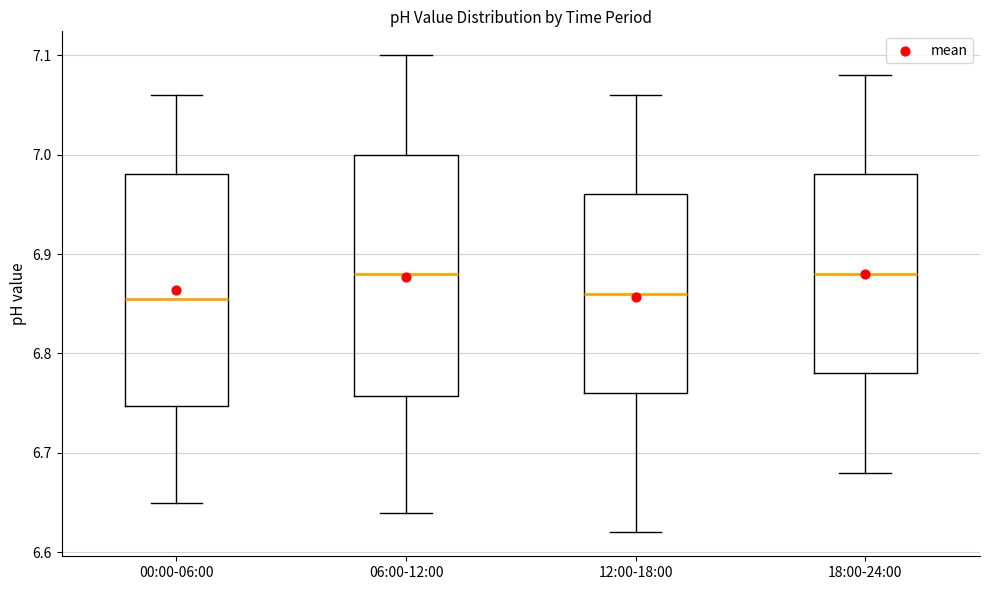

Reading left to right, transcribe this box plot: for each box, give where its median line is, the range the box spans, and where its two whiskers end, as read against the y-axis. The values are not printed on the chart, so give them approximately, as read against the axis.

00:00-06:00: median 6.86, box 6.75 to 6.98, whiskers 6.65 to 7.06
06:00-12:00: median 6.88, box 6.76 to 7.00, whiskers 6.64 to 7.10
12:00-18:00: median 6.86, box 6.76 to 6.96, whiskers 6.62 to 7.06
18:00-24:00: median 6.88, box 6.78 to 6.98, whiskers 6.68 to 7.08